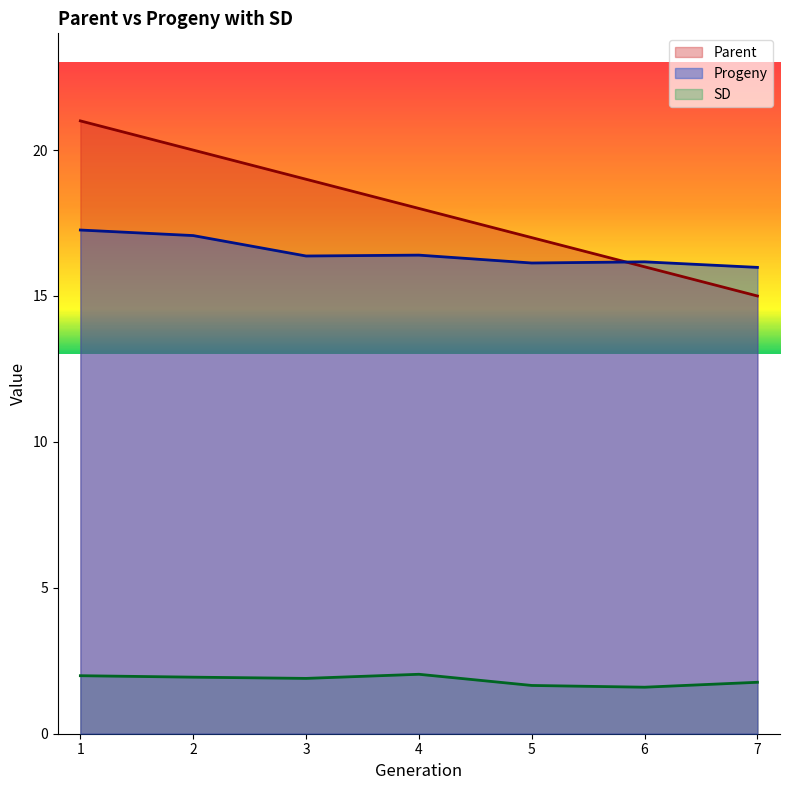

Reading left to right, what are all the values shown in this chart?

Parent: 21.0	20.0	19.0	18.0	17.0	16.0	15.0
Progeny: 17.3	17.1	16.4	16.4	16.1	16.2	16.0
SD: 2.0	1.9	1.9	2.0	1.7	1.6	1.8